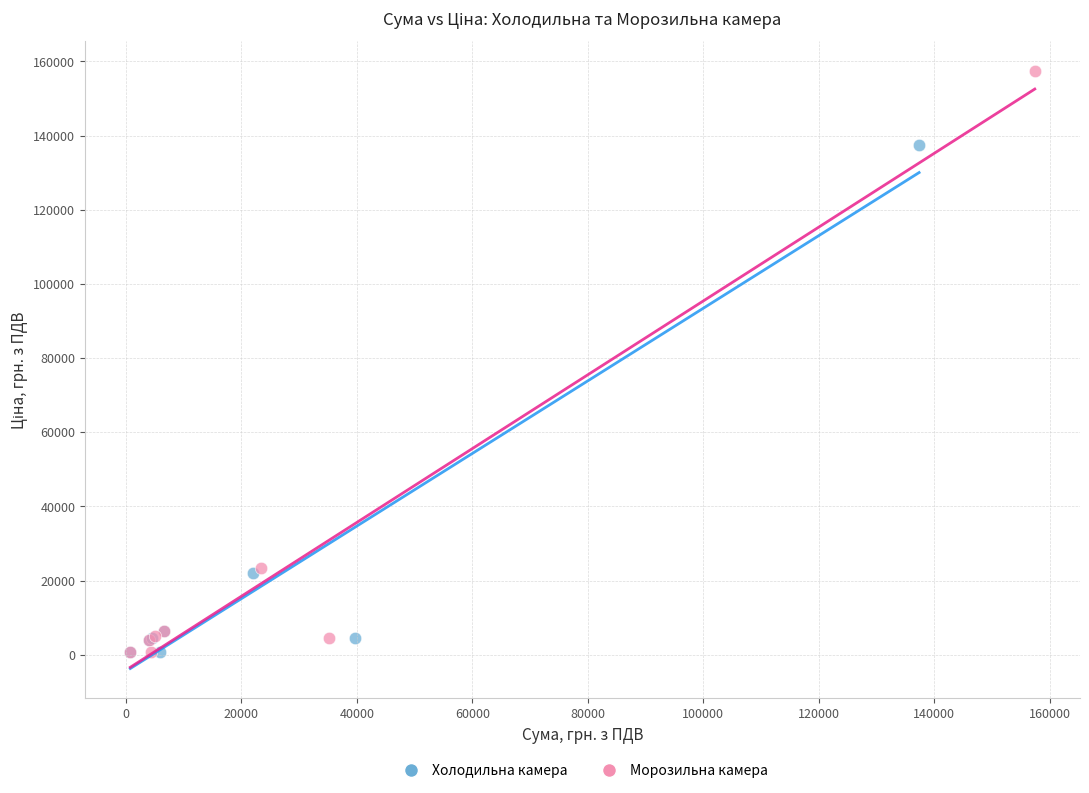

Which series has the largest Y range (max minus min)?

Морозильна камера